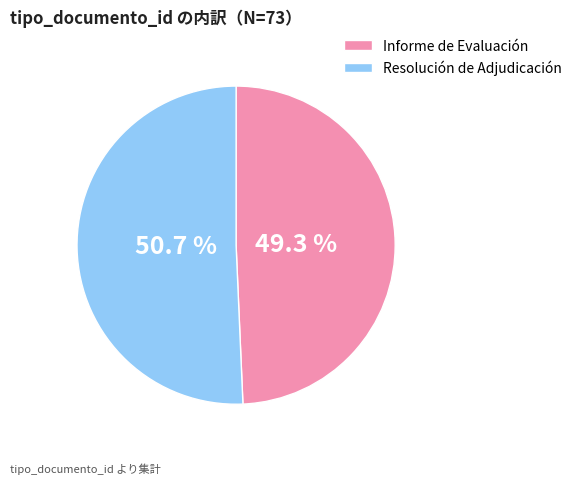

Does Informe de Evaluación represent more than half of the total?

No